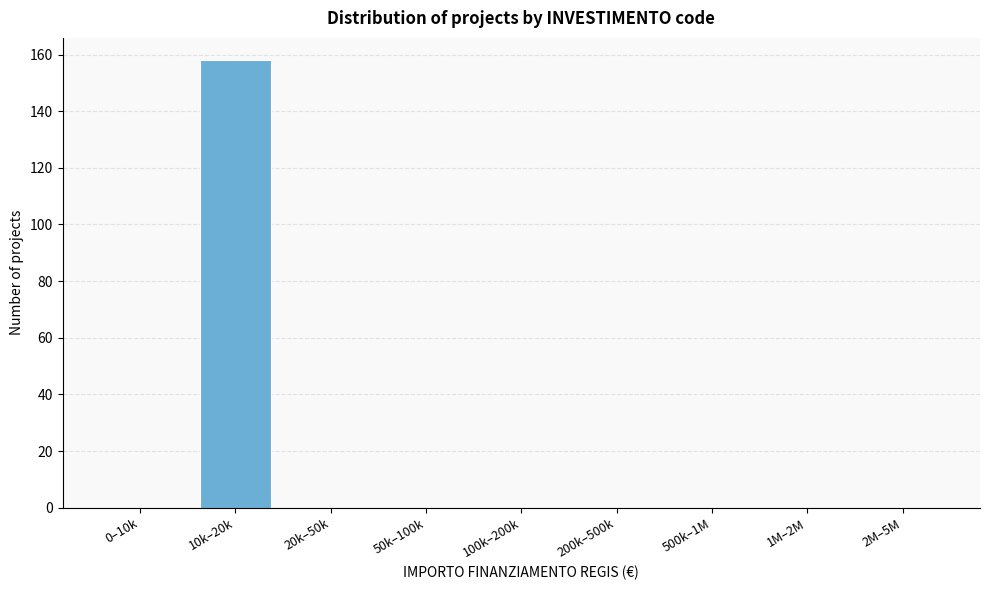

Reading left to right, what are all the values shown in this chart?

0–10k=0	10k–20k=158	20k–50k=0	50k–100k=0	100k–200k=0	200k–500k=0	500k–1M=0	1M–2M=0	2M–5M=0